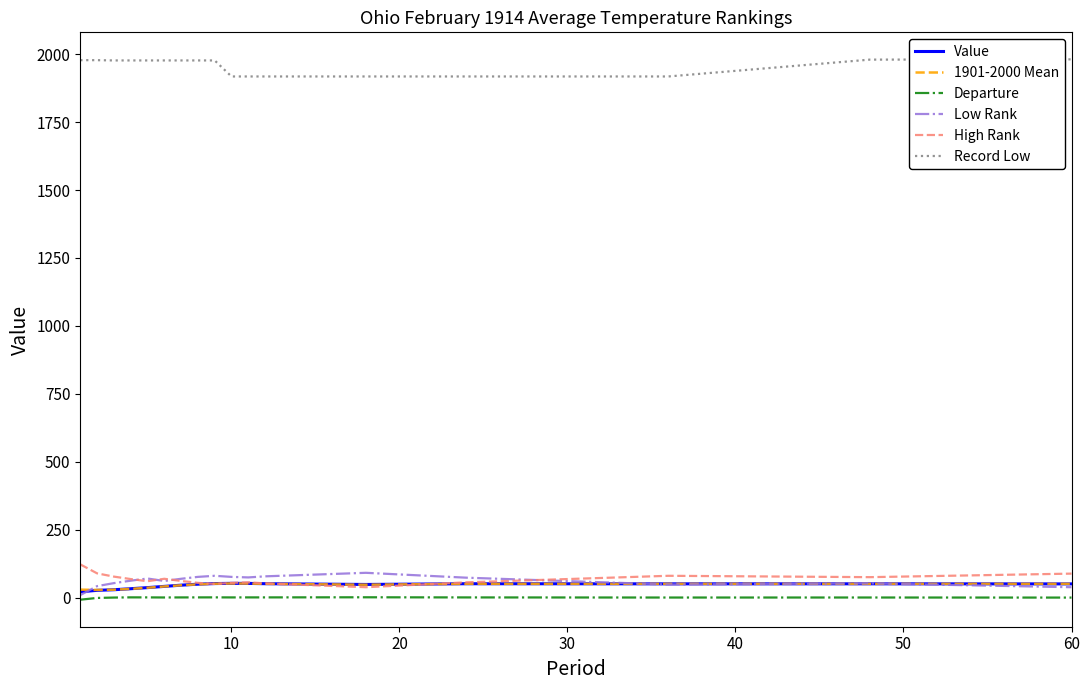

Which series has the largest total across all categories?

Record Low